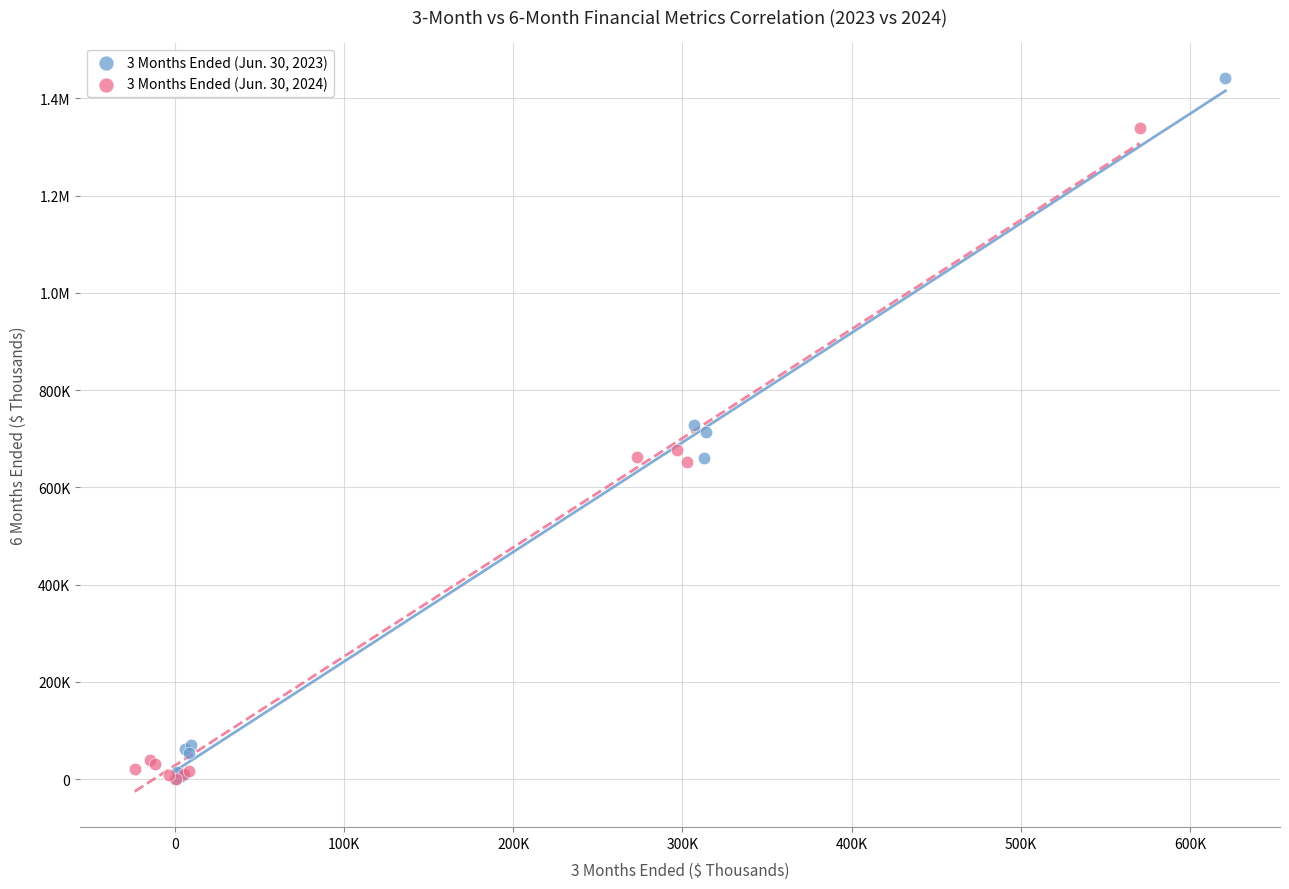

What are all the series names shown in the legend?

3 Months Ended (Jun. 30, 2023), 3 Months Ended (Jun. 30, 2024)